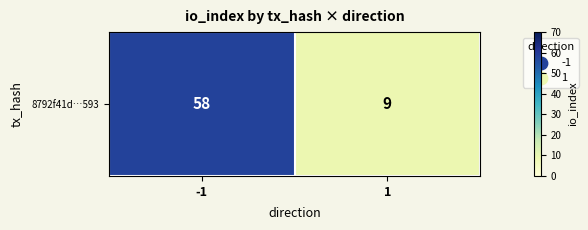

The chart shows a value of 101 at -1. True or false?

False